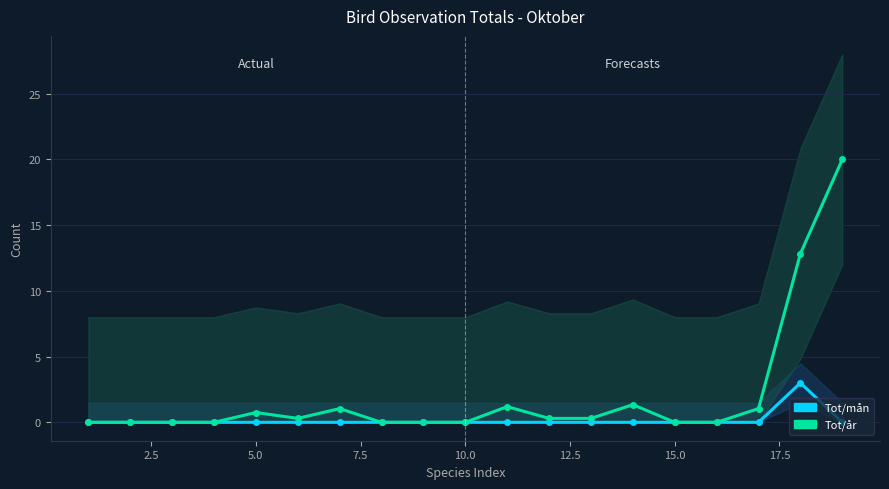

In Tot/mån, how many points are higher than both neighbors (excluding endpoints)?

1